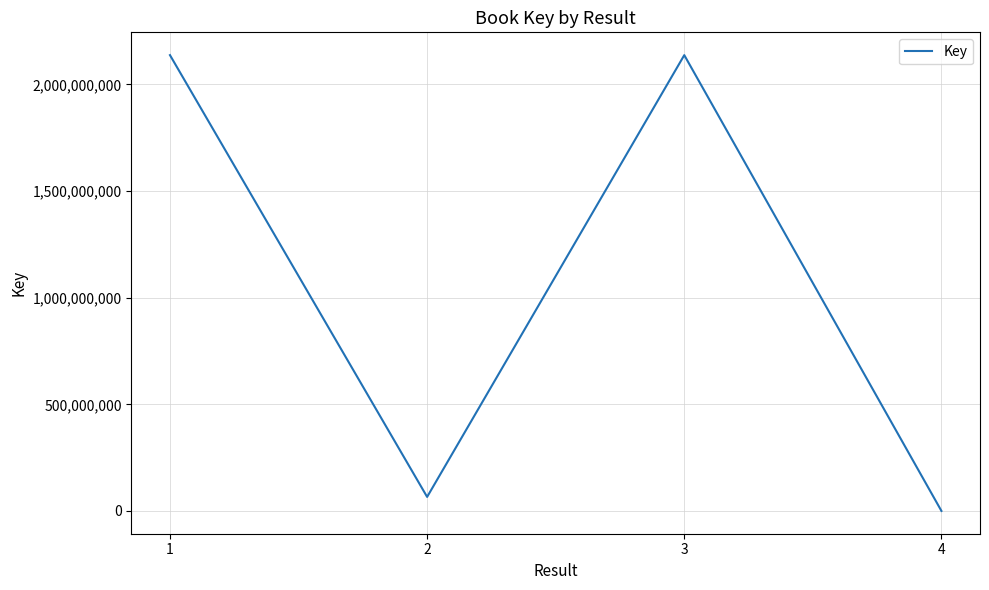

Is it true that the value at 1 is 3652643847?

False